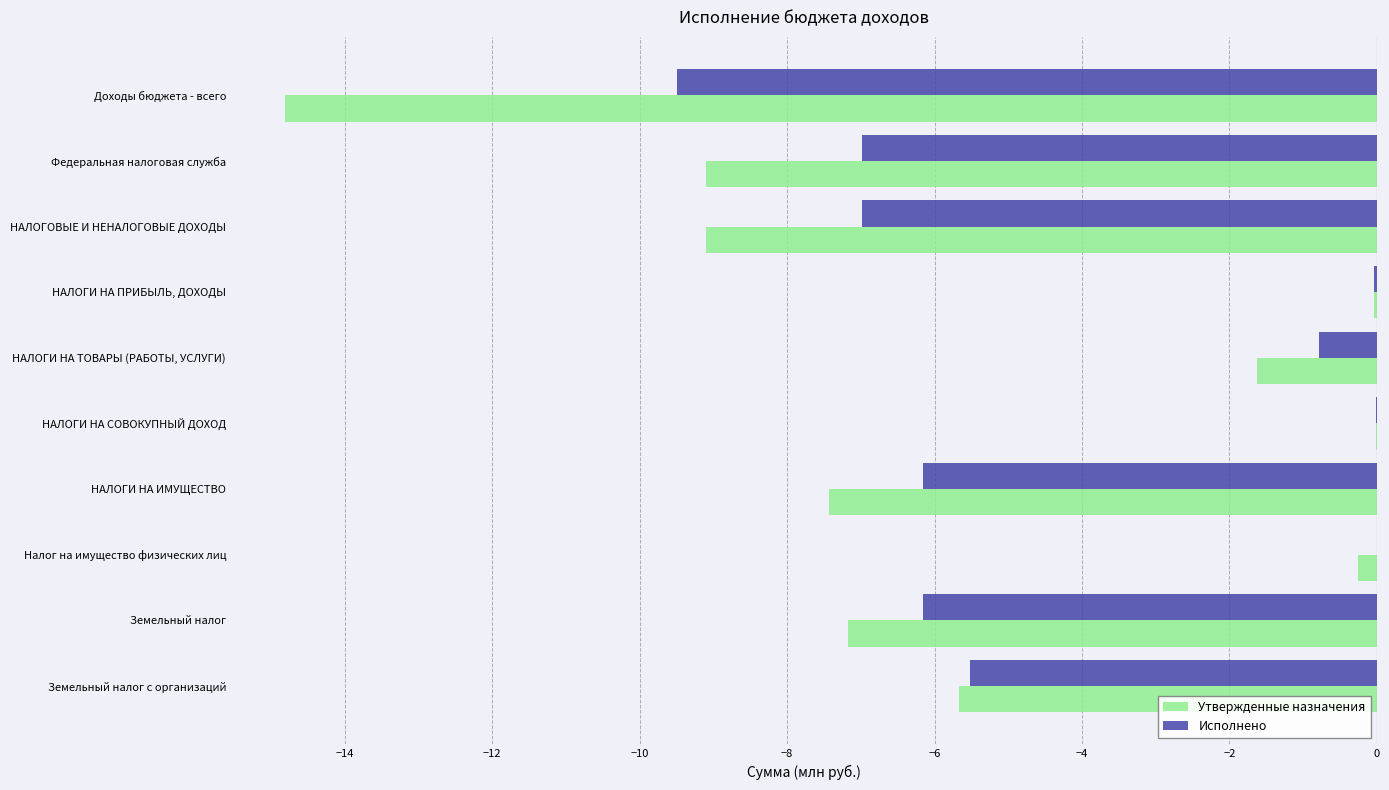

Which series changed the most between НАЛОГОВЫЕ И НЕНАЛОГОВЫЕ ДОХОДЫ and НАЛОГИ НА ПРИБЫЛЬ, ДОХОДЫ?

Утвержденные назначения